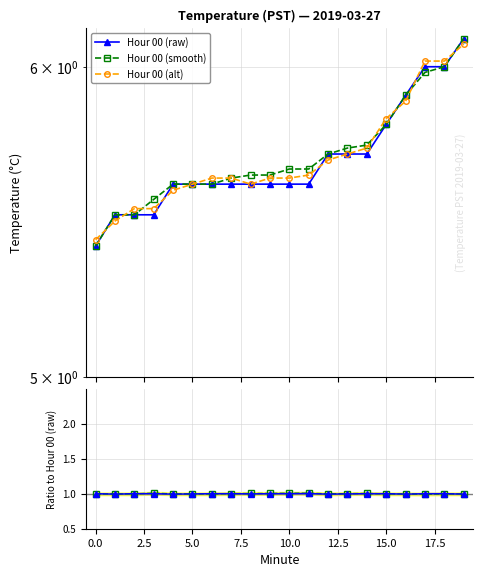

At how many categories does at least one series exceed 2?

20